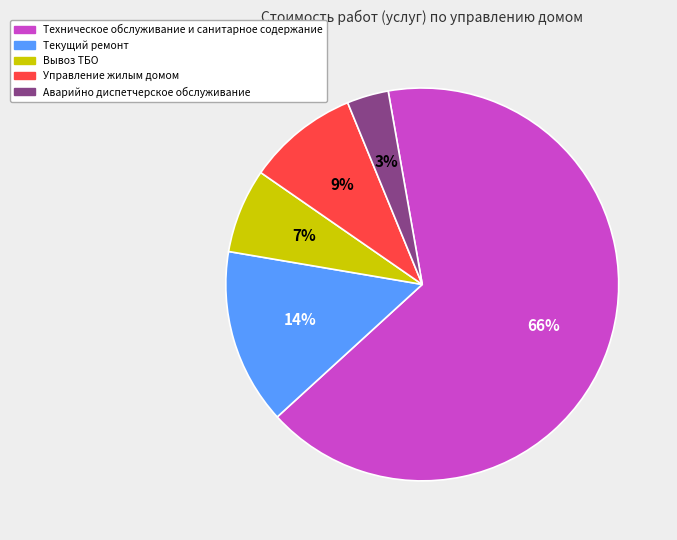

The Аварийно диспетчерское обслуживание slice represents 3% of the pie. True or false?

True